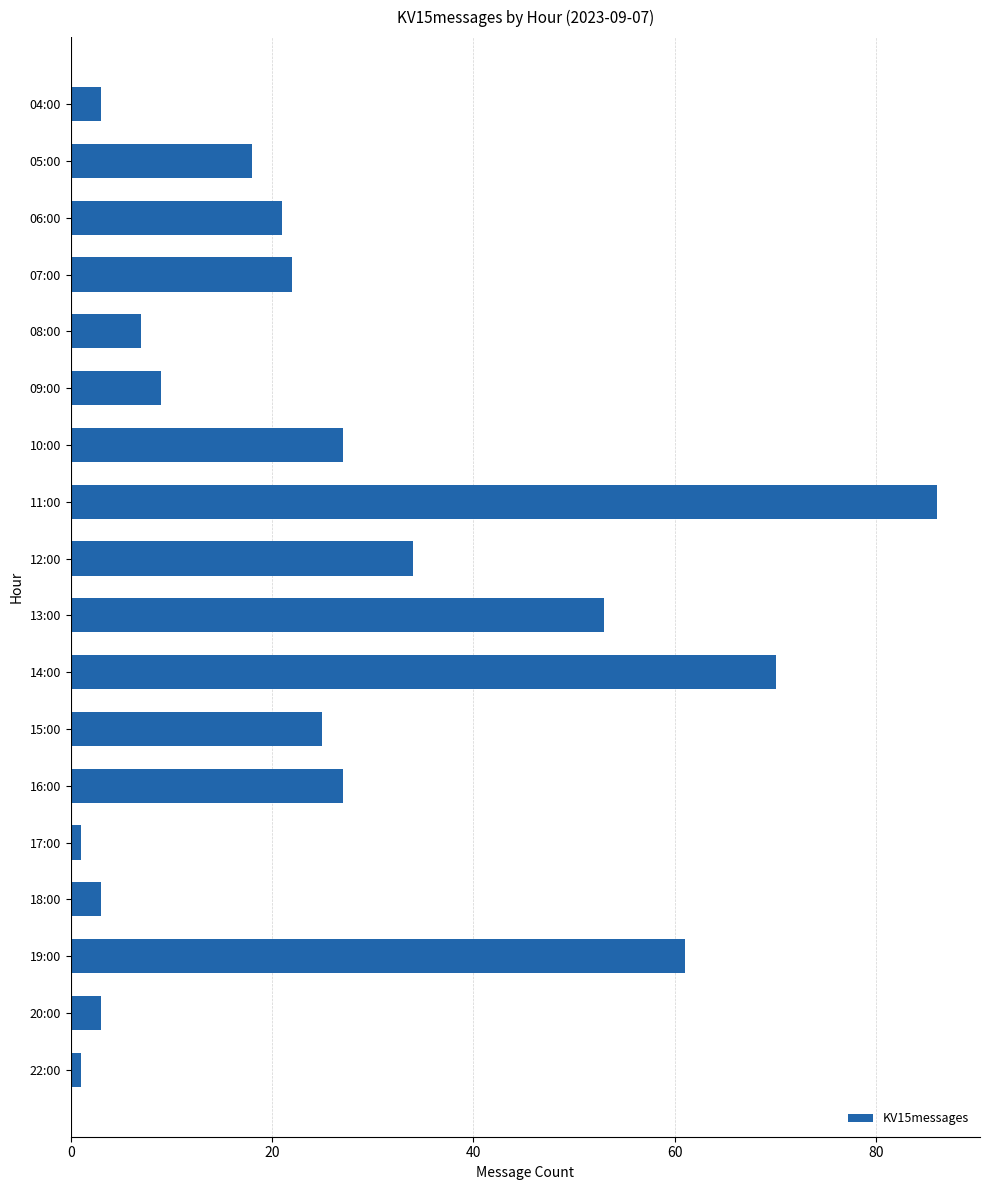

At which label is the value closest to 43?

12:00